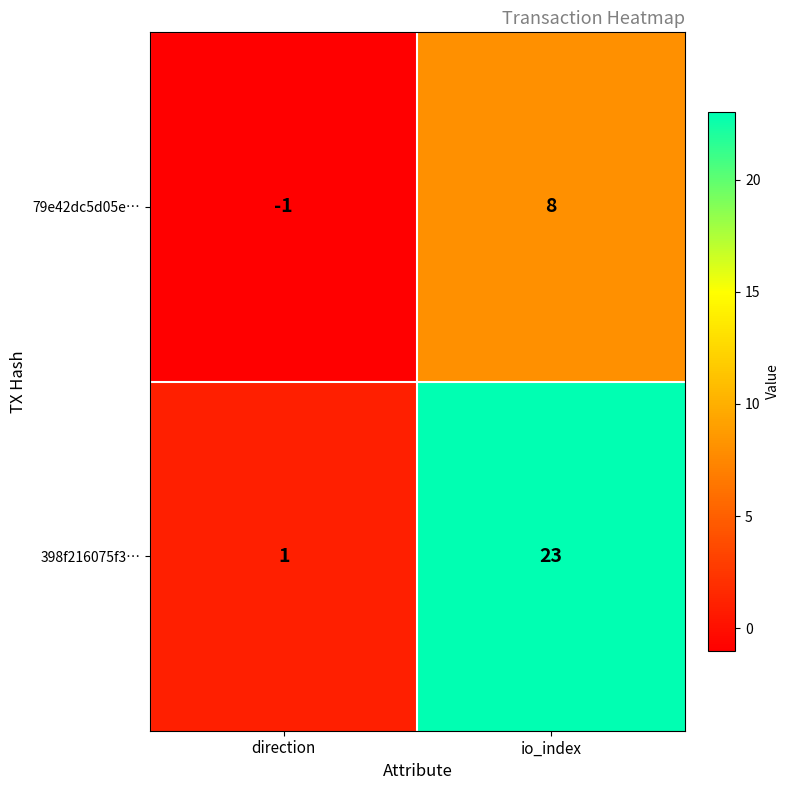

Rank the series by their maximum value, from highest to lowest.

398f216075f3…, 79e42dc5d05e…